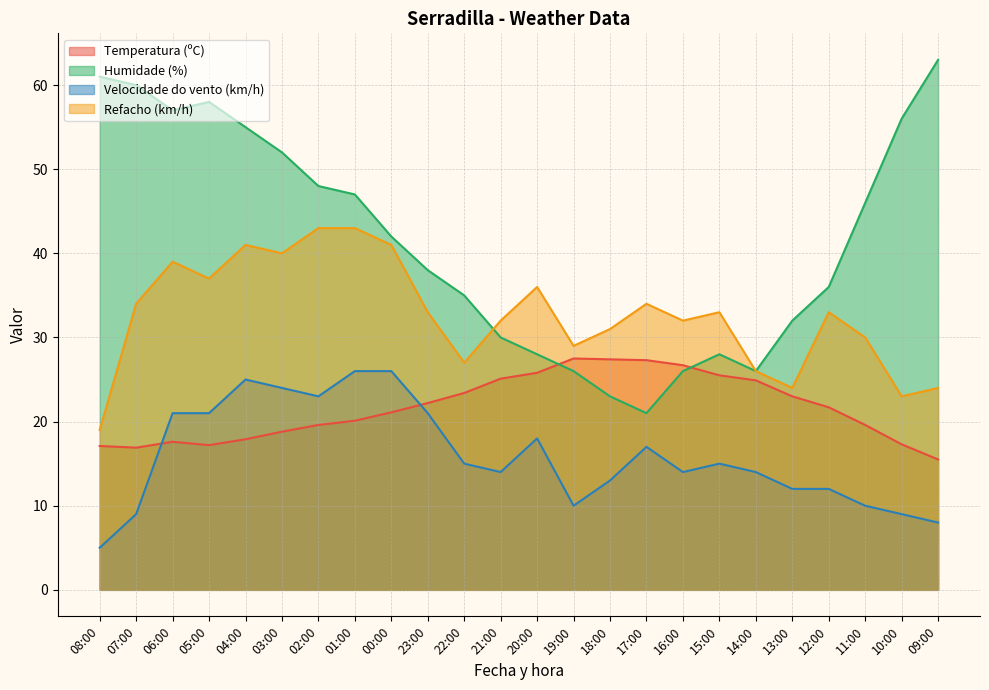

What is the sum of all Refacho (km/h) values?

784.0